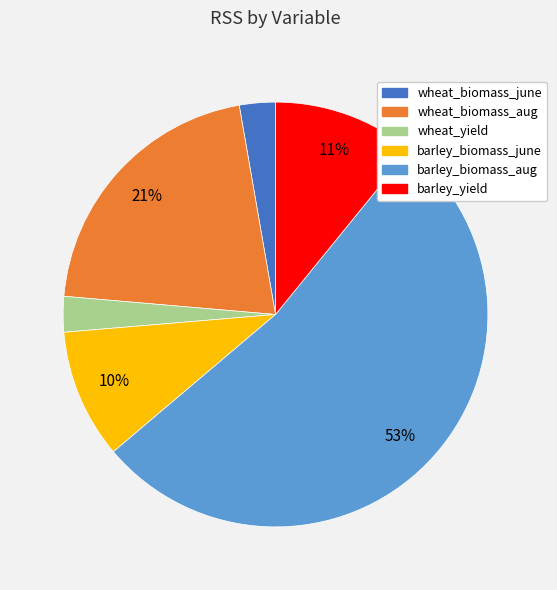

What is the largest slice in the pie chart?

barley_biomass_aug